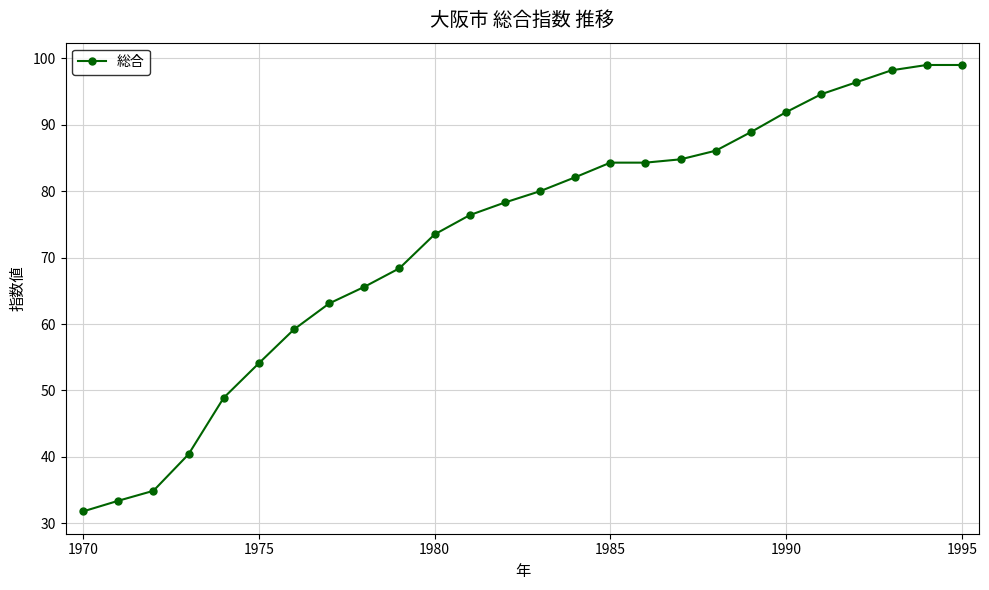

What is the minimum value shown in the chart?

31.8